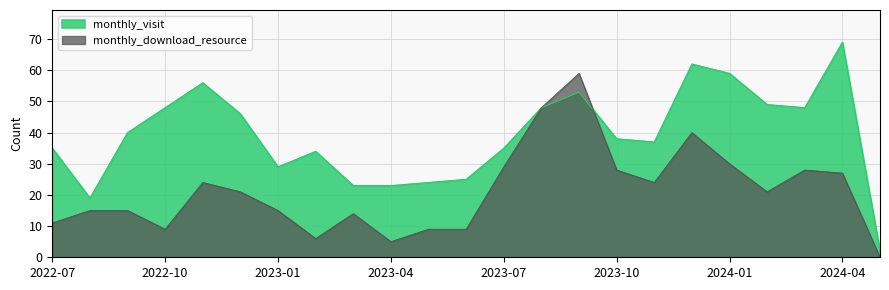

What is the label of the 6th point from the left?

2022-12